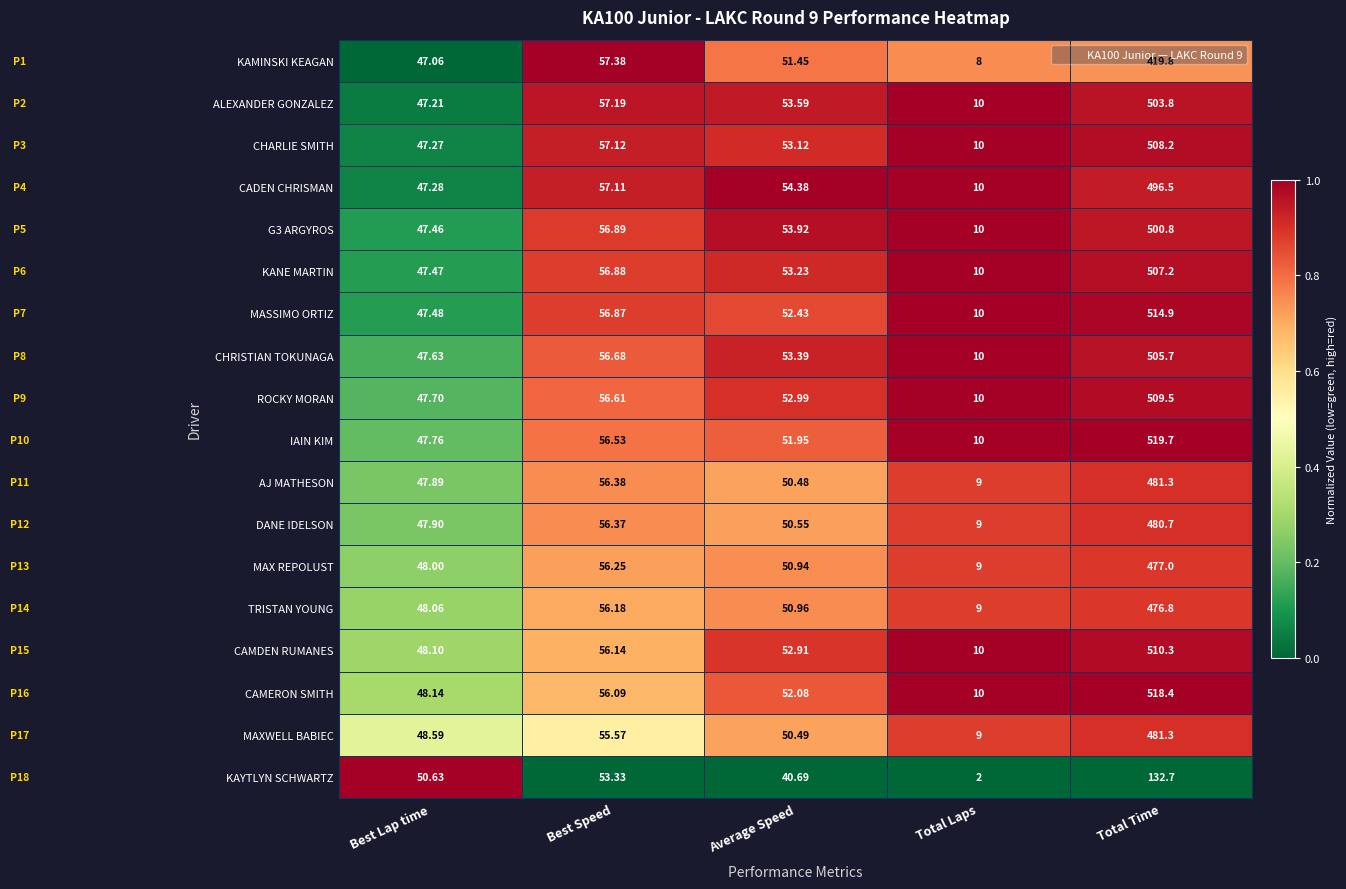

Rank the categories by IAIN KIM value from lowest to highest.

Total Laps, Best Lap time, Average Speed, Best Speed, Total Time